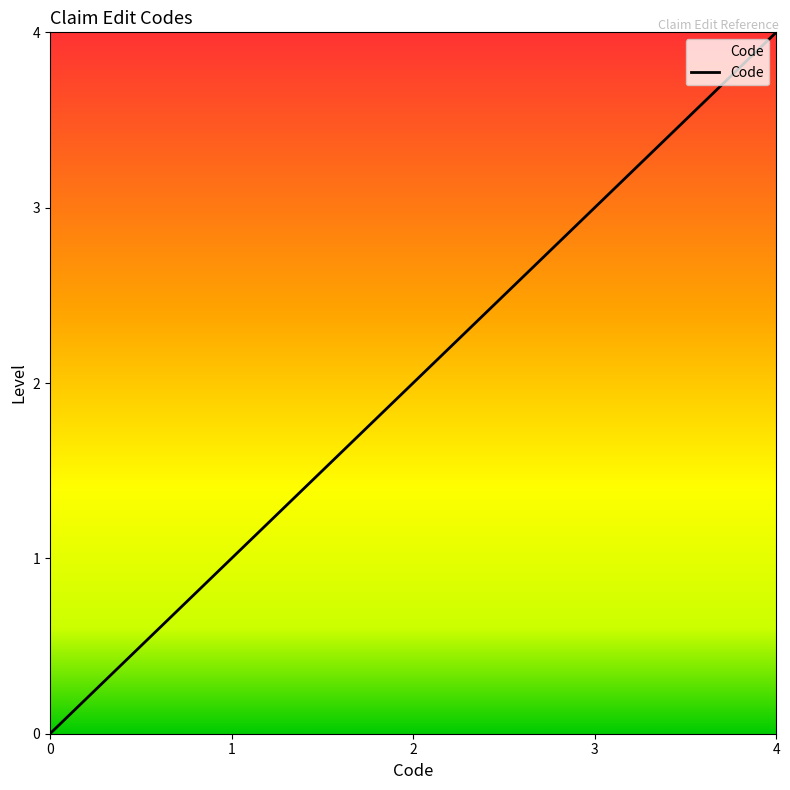

Does the chart have visible grid lines?

No